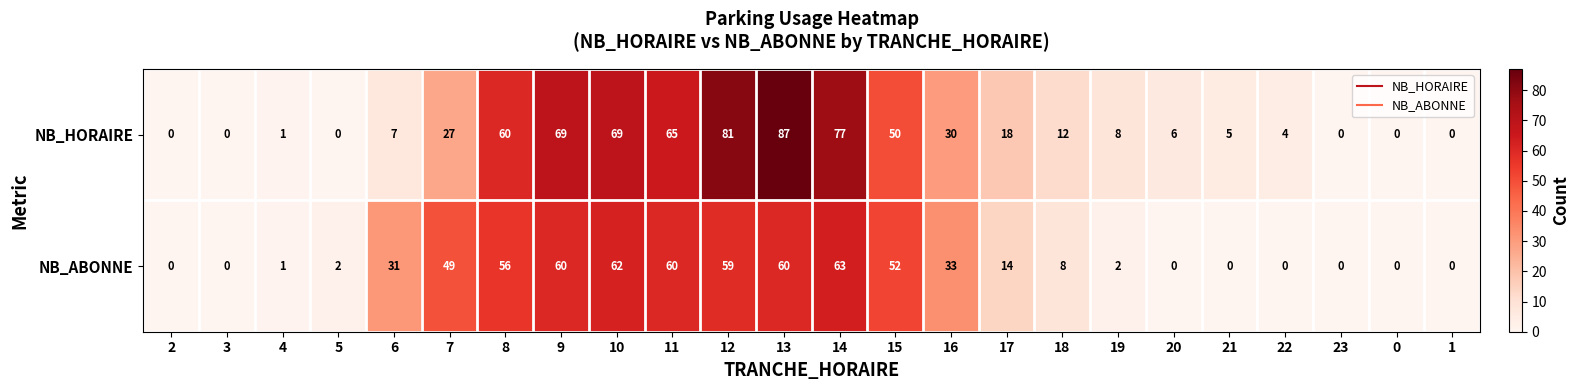

Is it true that NB_ABONNE equals 48 at 16?

False